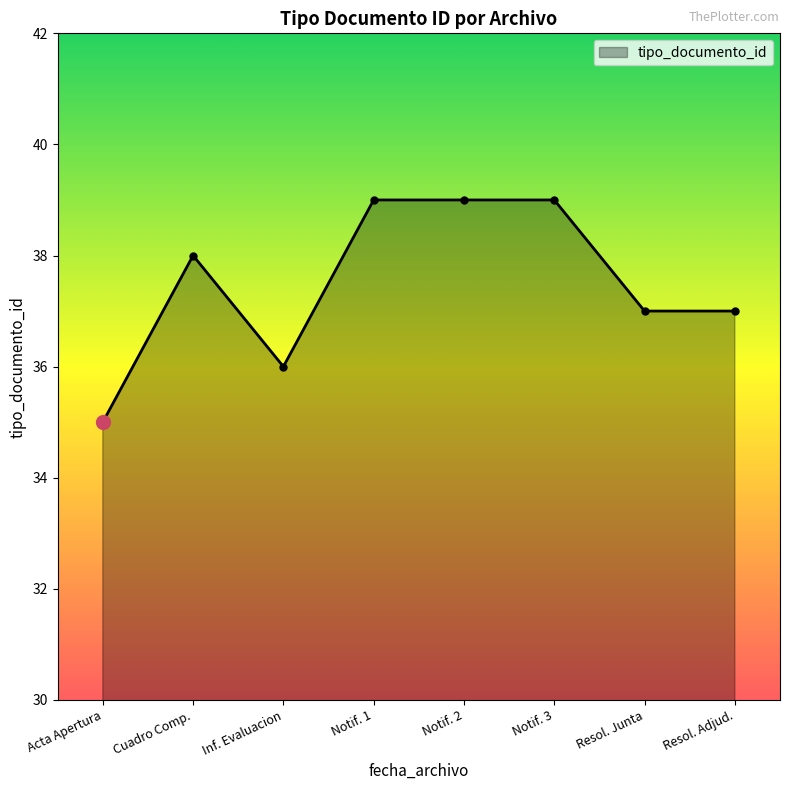

True or false: the data shows 22 at Resol. Junta.

False